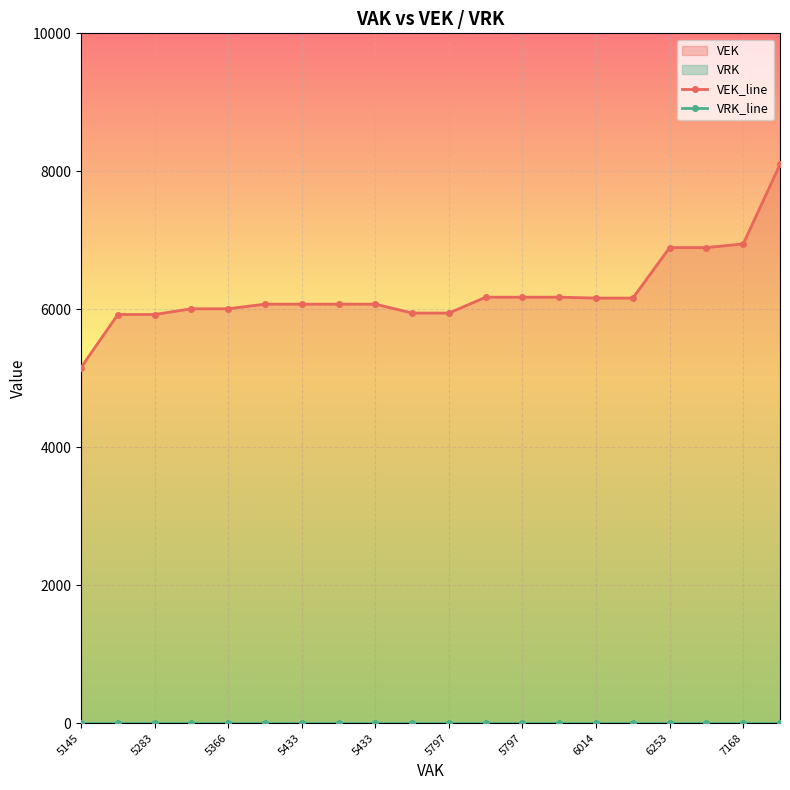

List the series in order of their peak value, highest first.

VEK_line, VRK_line